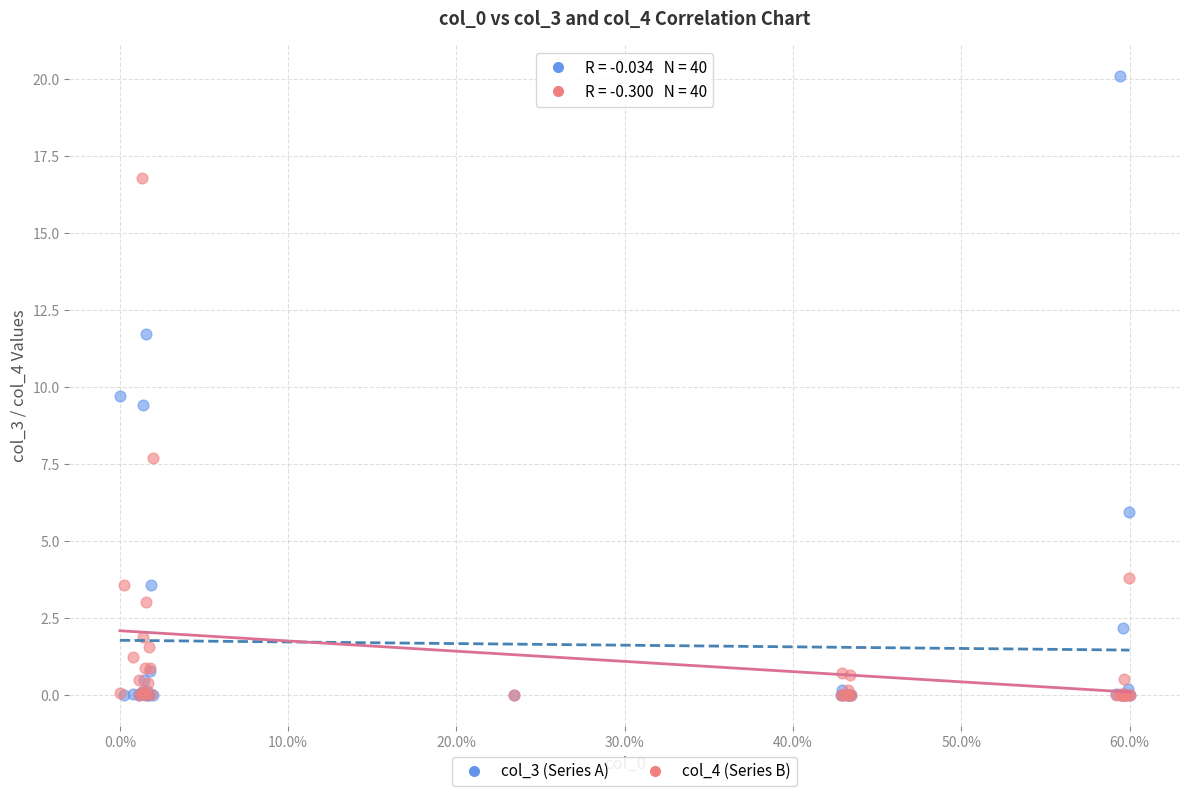

Across all series, what Y value is closest to 10?

9.7